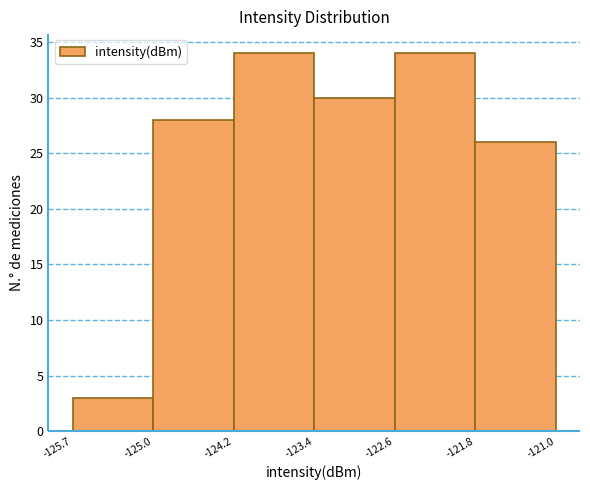

Reading left to right, transcribe this chart: for each bar, give the range it covers on the x-axis and its height. The values are not printed on the chart, so give them approximately, as read against the axis.

-125.7 to -125.0: 3
-125.0 to -124.2: 28
-124.2 to -123.4: 34
-123.4 to -122.6: 30
-122.6 to -121.8: 34
-121.8 to -121.0: 26